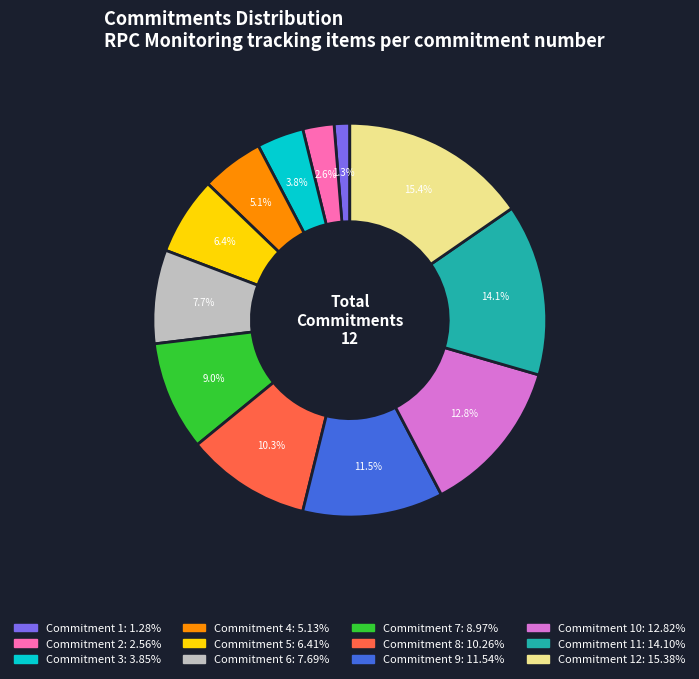

Does any single category account for the majority?

No